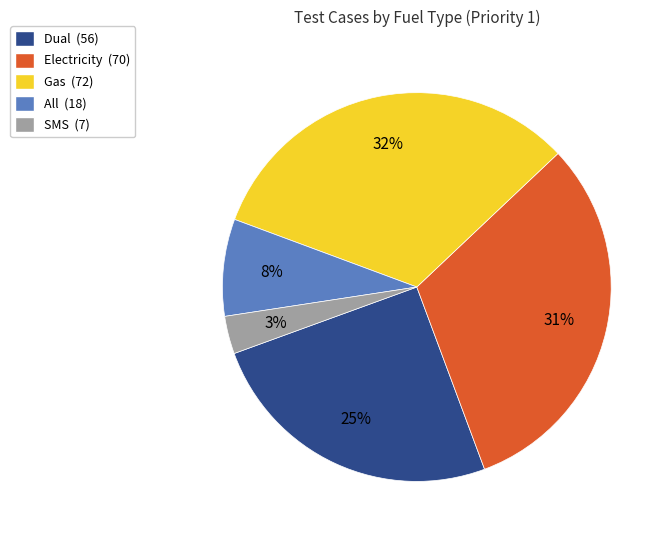

Rank the categories by value from lowest to highest.

SMS, All, Dual, Electricity, Gas